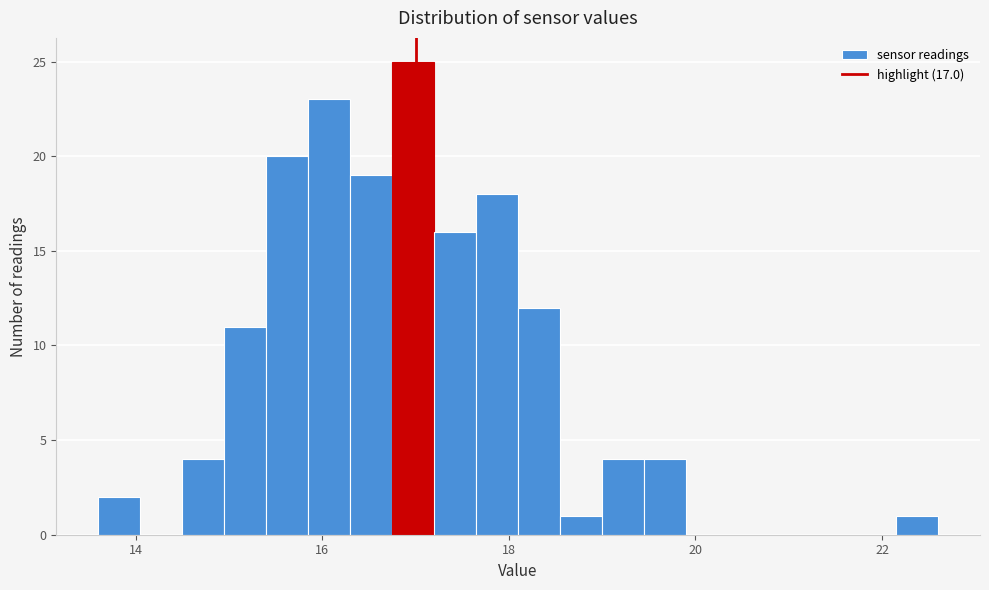

Read against the x-axis, roughly where is the centre of the tallest bar?

17.0